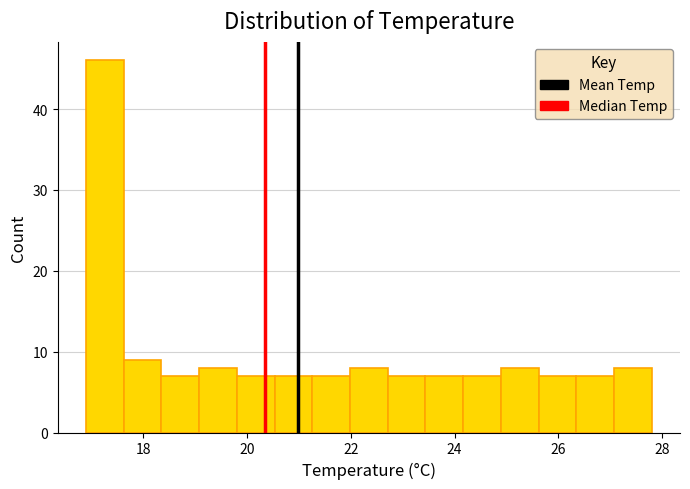

Around what value on the x-axis is the tallest bar? Give the approximate position of its centre, as read against the axis.

17.2